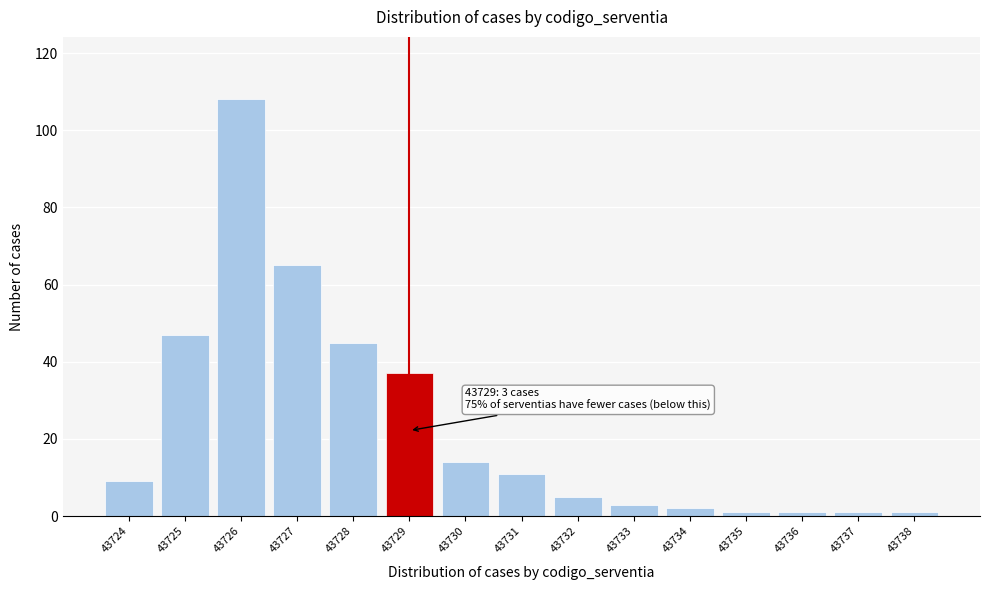

Reading left to right, list all the values displayed in this chart.

9	47	108	65	45	37	14	11	5	3	2	1	1	1	1